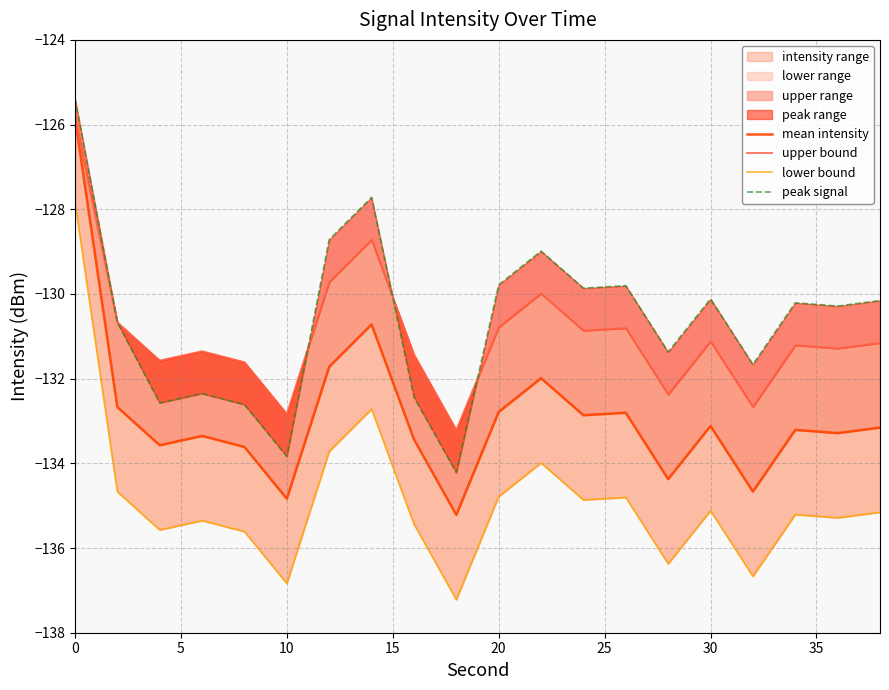

True or false: upper bound has more than 1 interior local peaks.

True